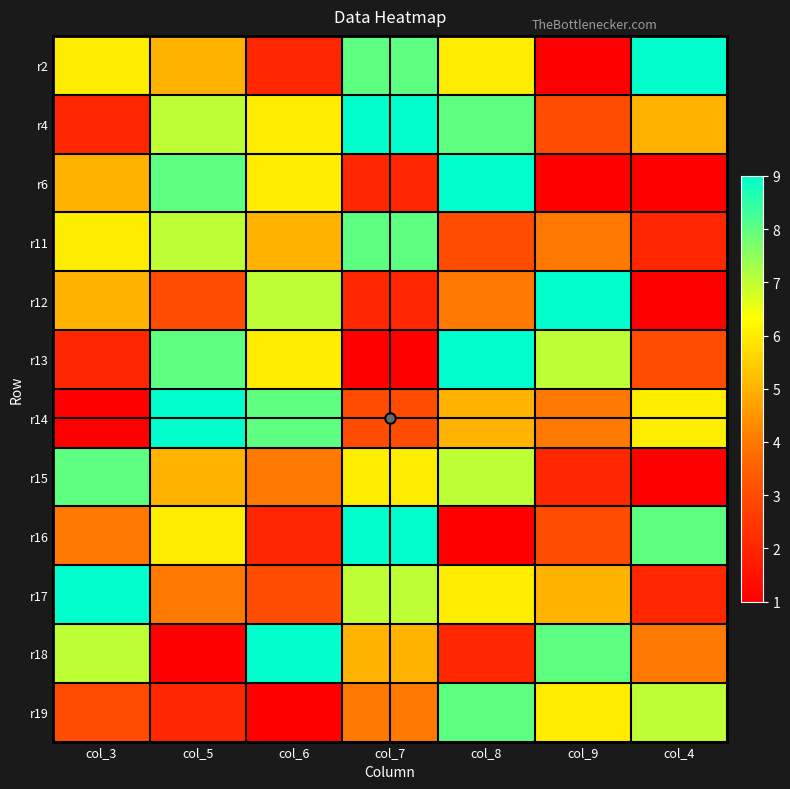

Which label corresponds to the largest value in the chart?

col_4